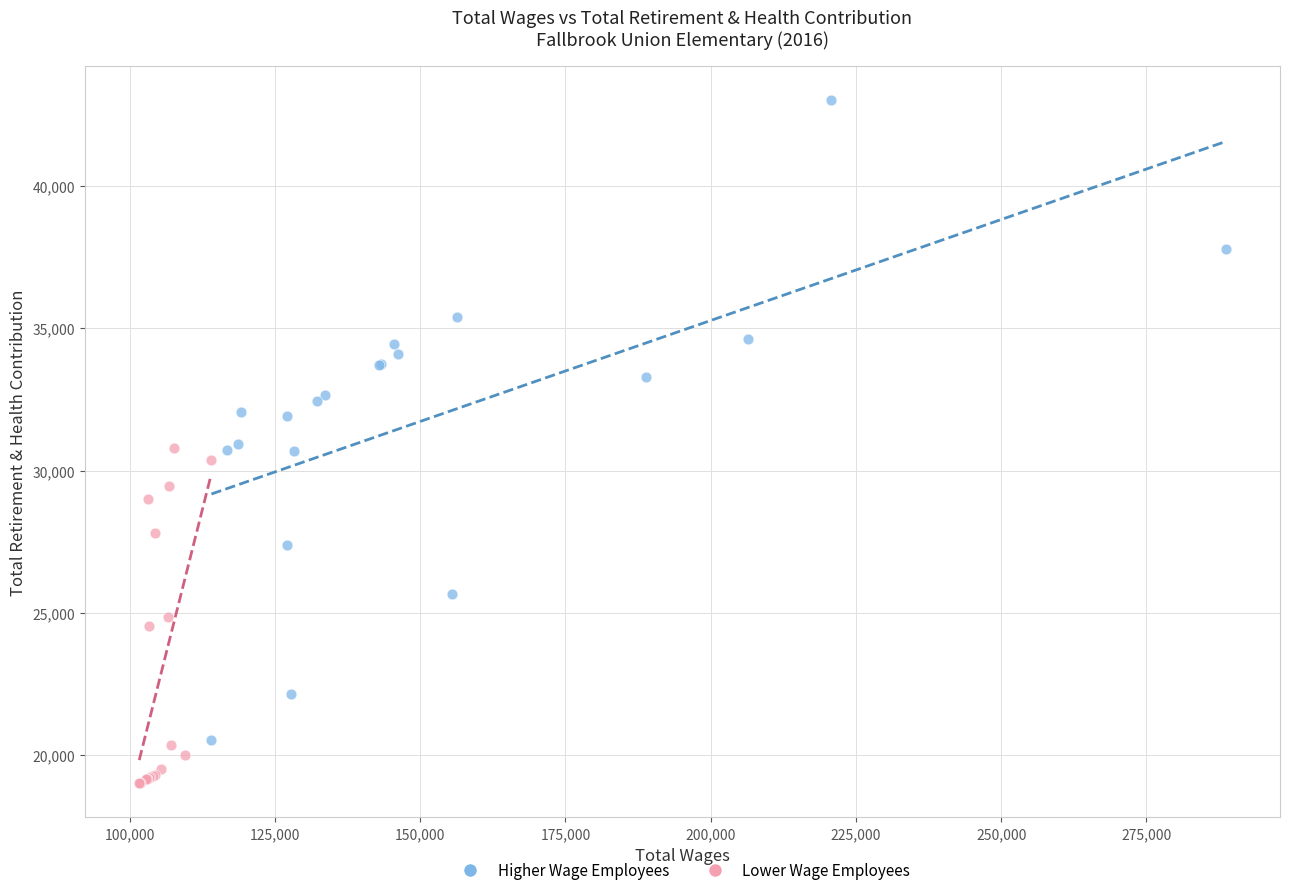

Which series reaches the maximum Y coordinate?

Higher Wage Employees